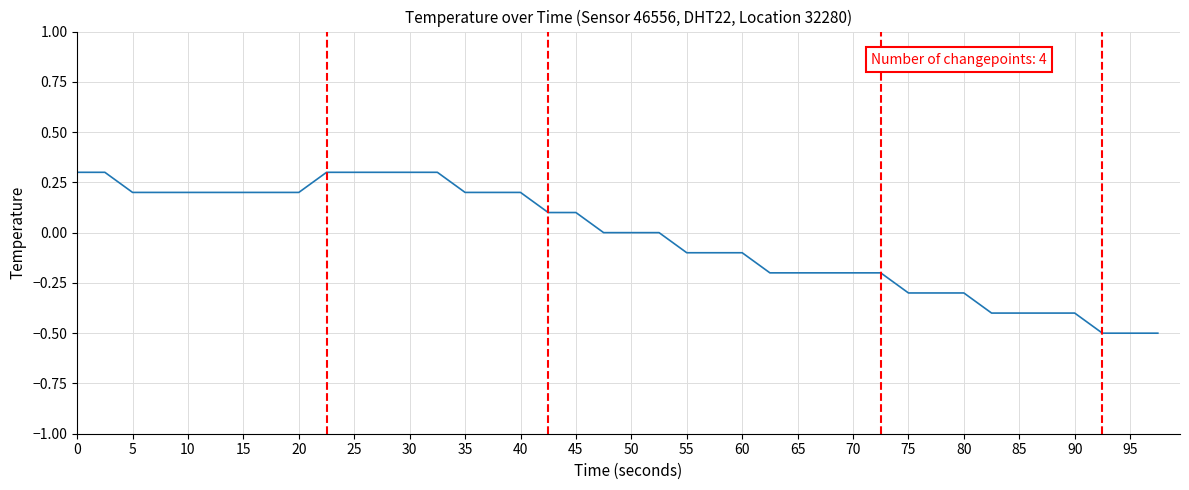

Does the chart display data point markers on the line(s)?

No